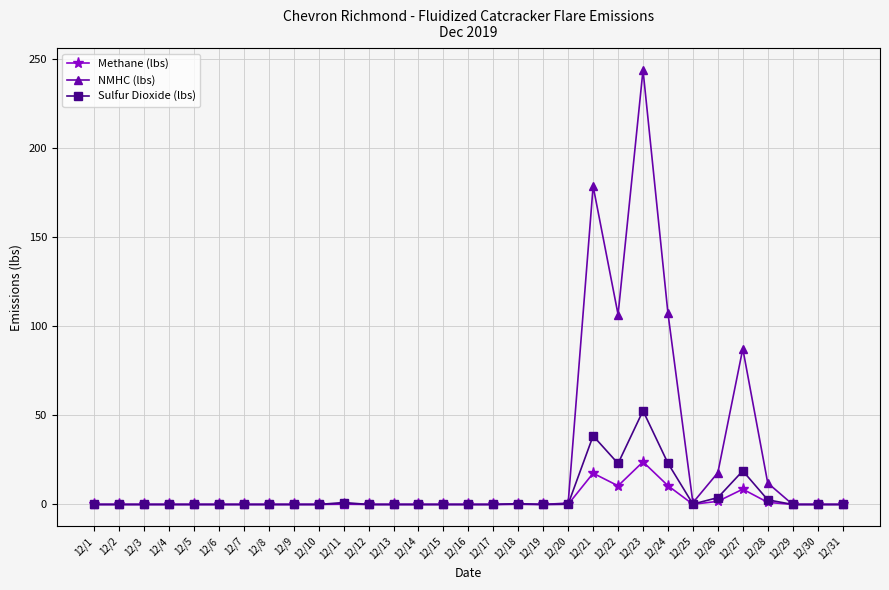

Which series has the largest total across all categories?

NMHC (lbs)